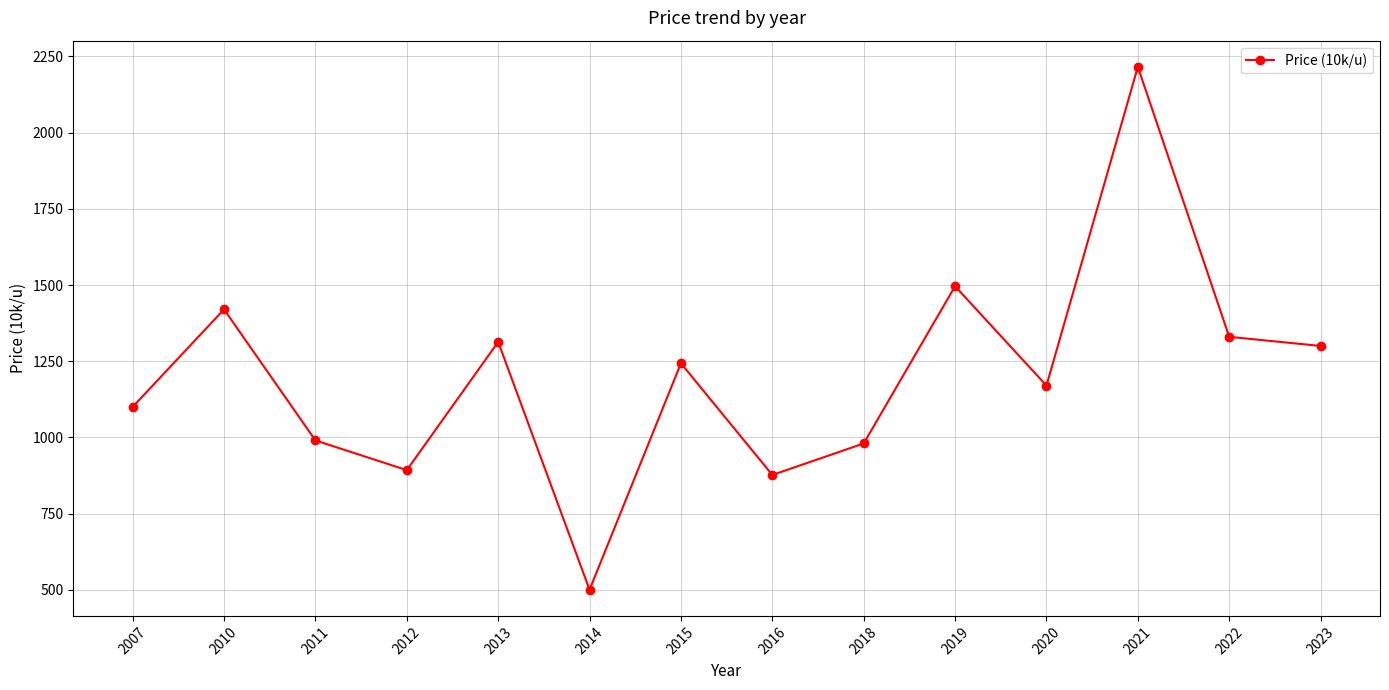

What is the sum of the values at 2023 and 2014?

1800.0